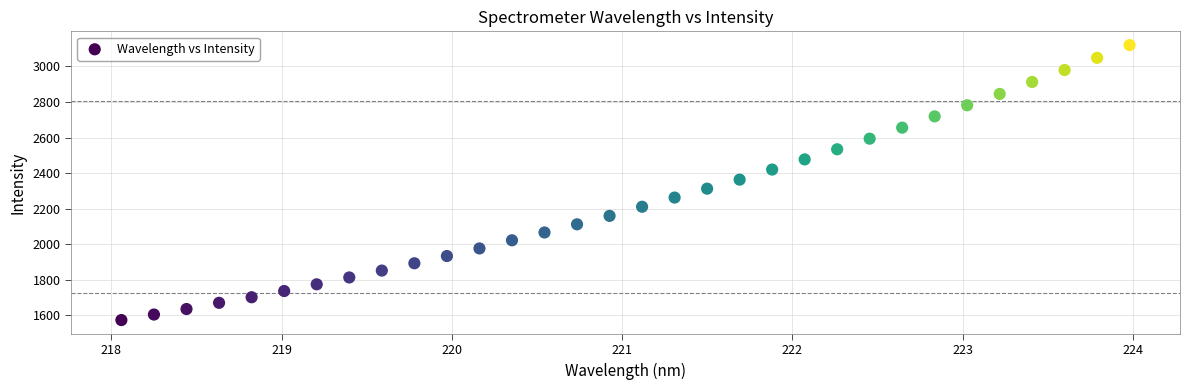

What is the range of X values (max minus min)?

5.9